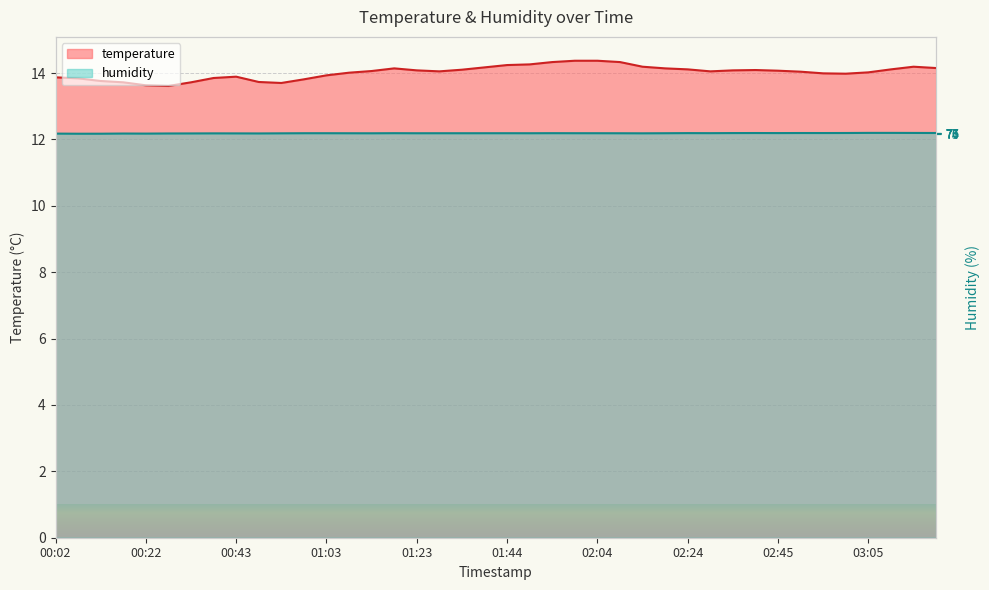

Where is the first local minimum for humidity?

00:07